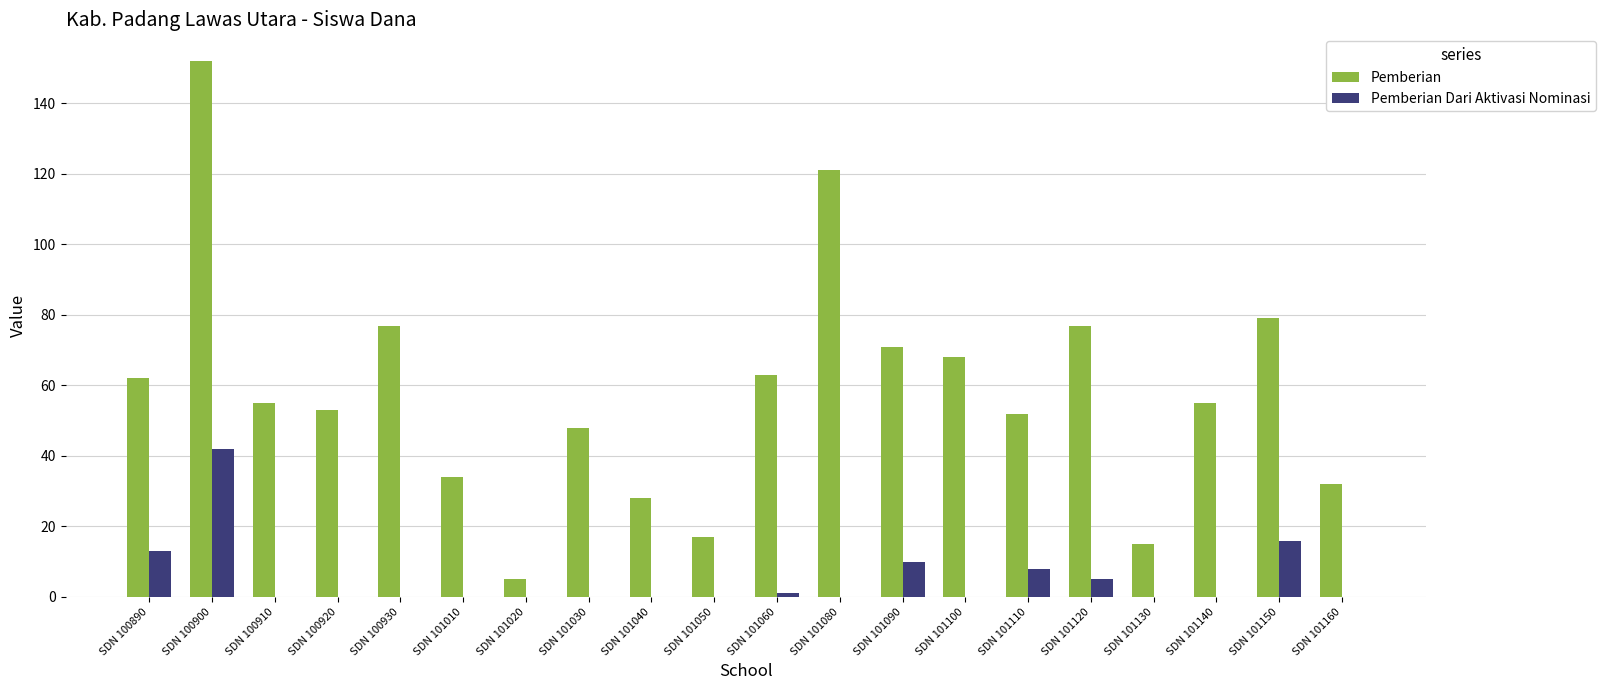

What is the maximum value for Pemberian?

152